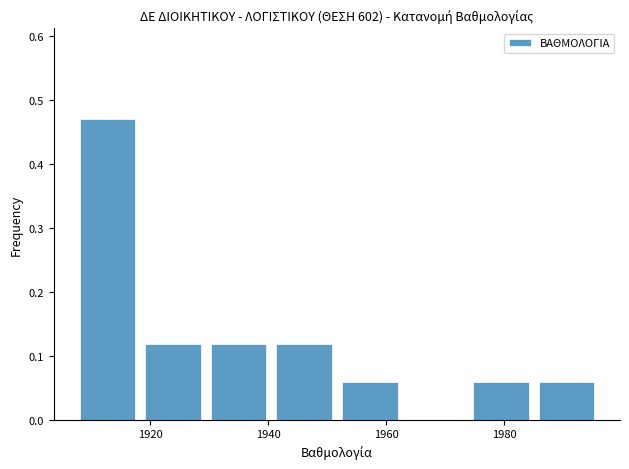

Reading left to right, list every bar in this chart as the range it spans on the x-axis followed by its height. Neither the bar edges nor the heights are printed on the chart, so give them approximately, as read against the axes.

1908 to 1920: 0.47
1920 to 1930: 0.12
1930 to 1942: 0.12
1942 to 1952: 0.12
1952 to 1964: 0.06
1964 to 1974: 0
1974 to 1986: 0.06
1986 to 1998: 0.06